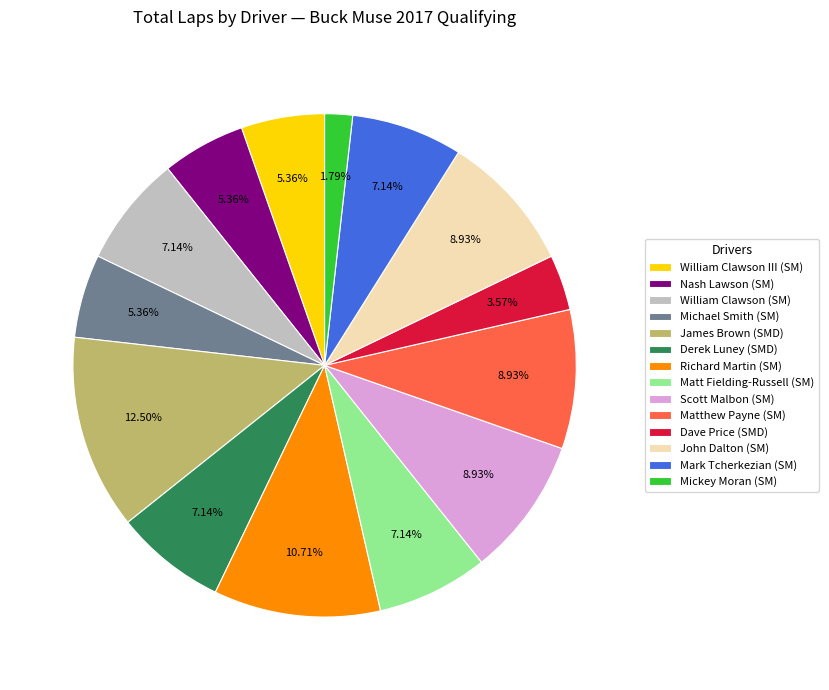

How many segments does this pie chart have?

14